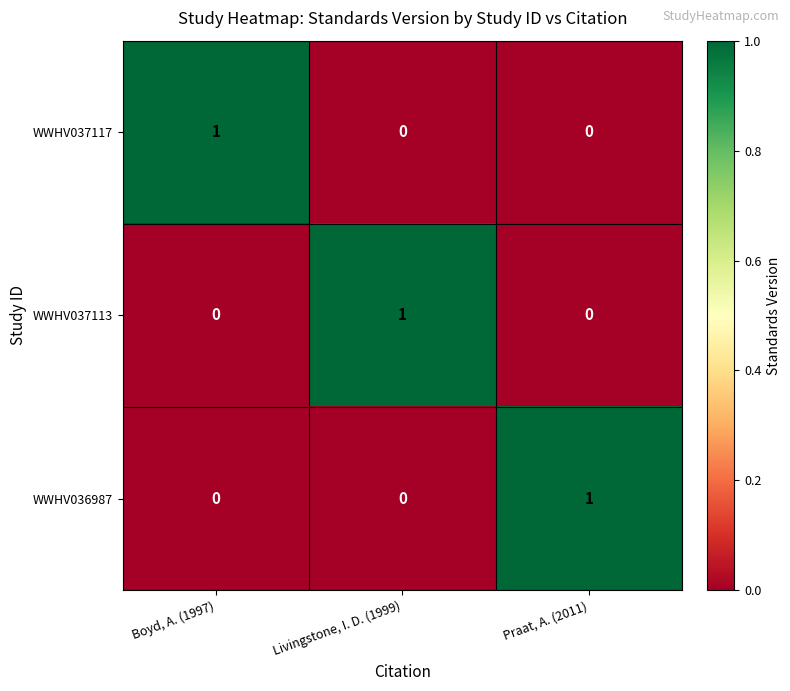

Is the value of WWHV037113 at Livingstone, I. D. (1999) greater than the value of WWHV036987 at Boyd, A. (1997)?

Yes